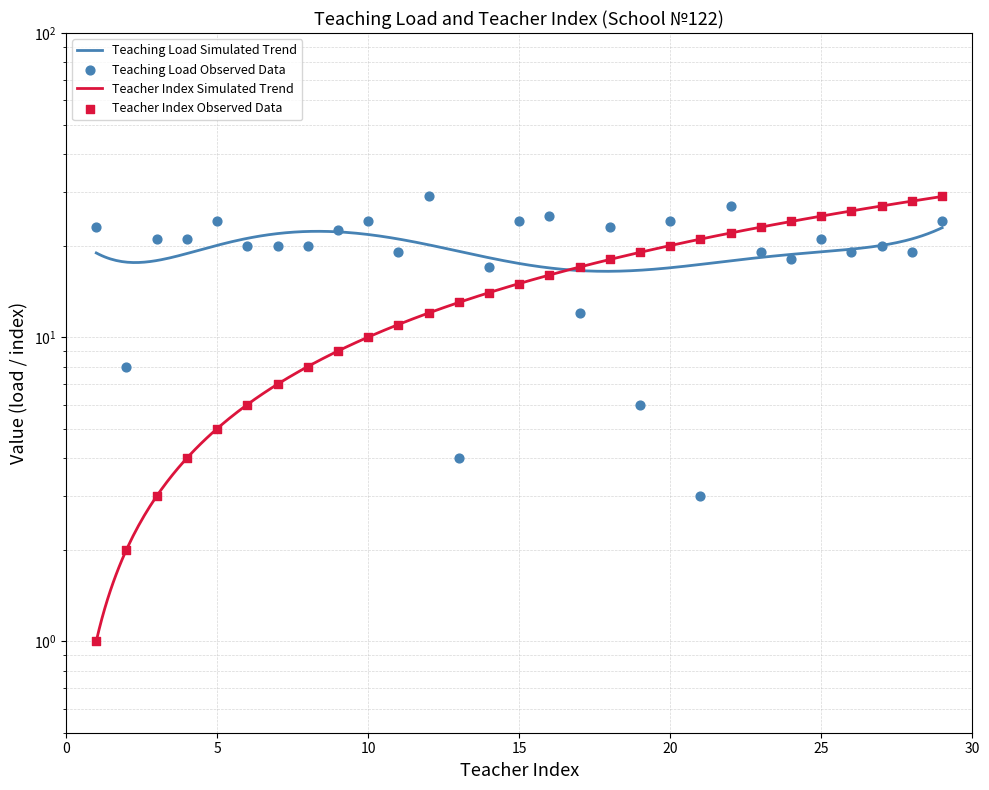

Is the value of Teaching Load (stavka) at 2 greater than the value of Teacher Index at 1?

Yes